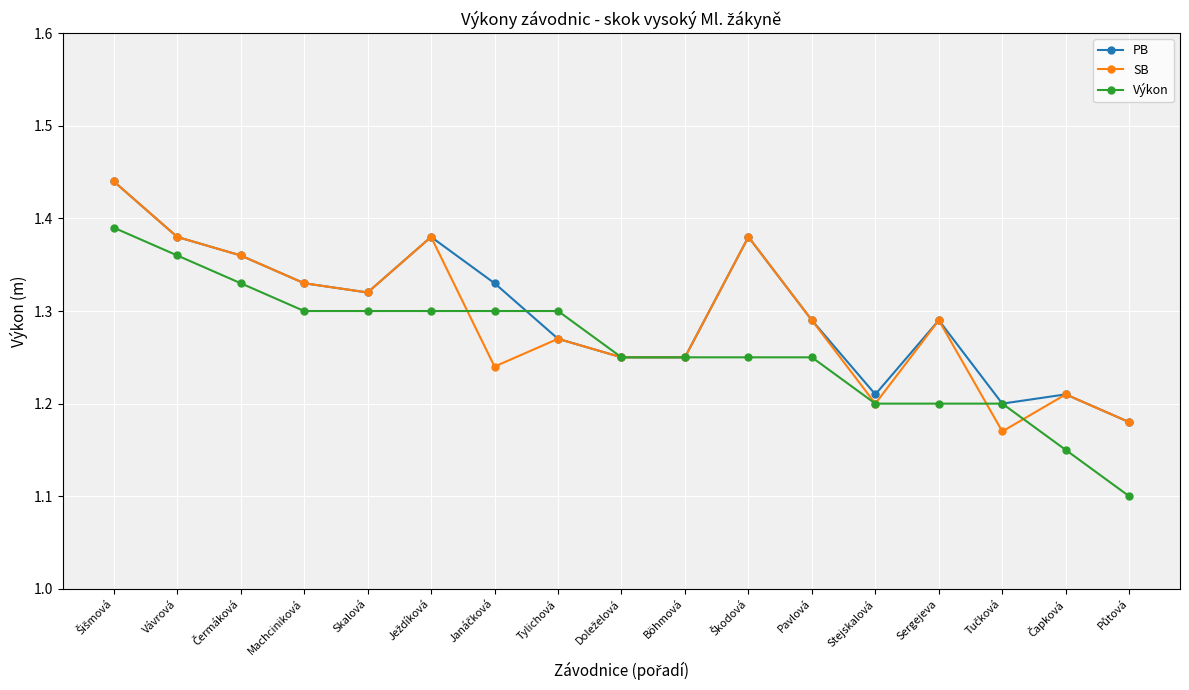

True or false: PB has more than 1 interior local peaks.

True